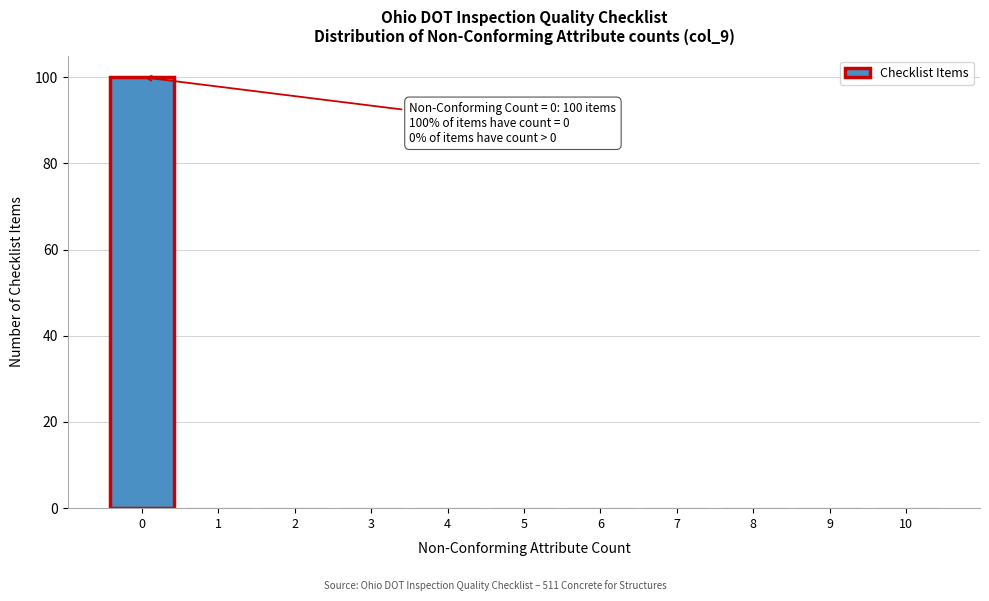

Over which range of the x-axis is the bar tallest?

-0.5 to 0.5